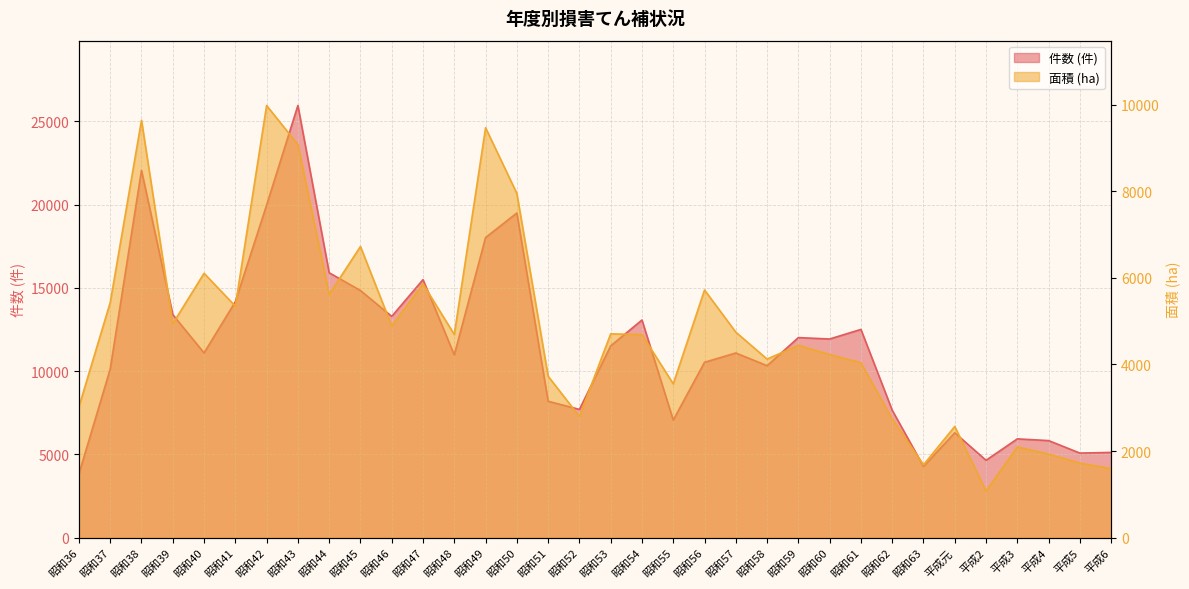

Is it true that 件数 (件) equals 7650.0 at 昭和62?

True